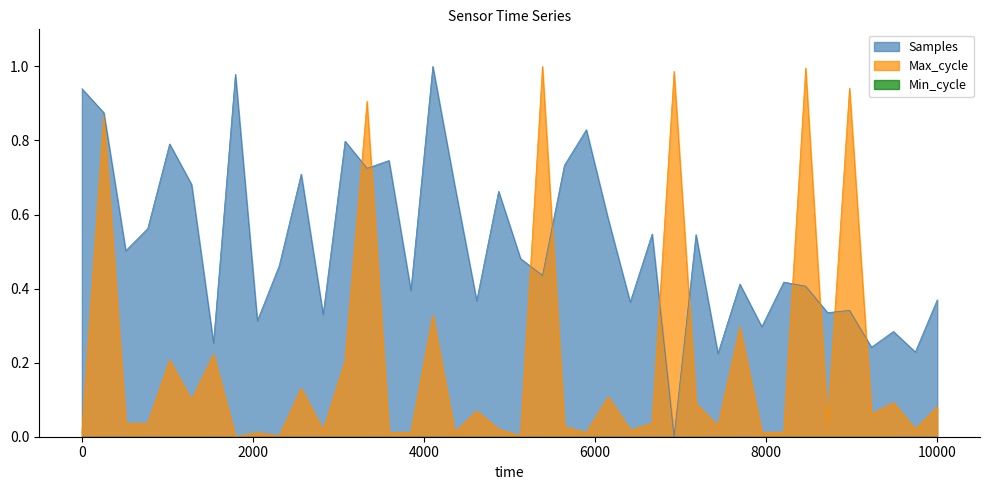

Does the chart have visible grid lines?

No